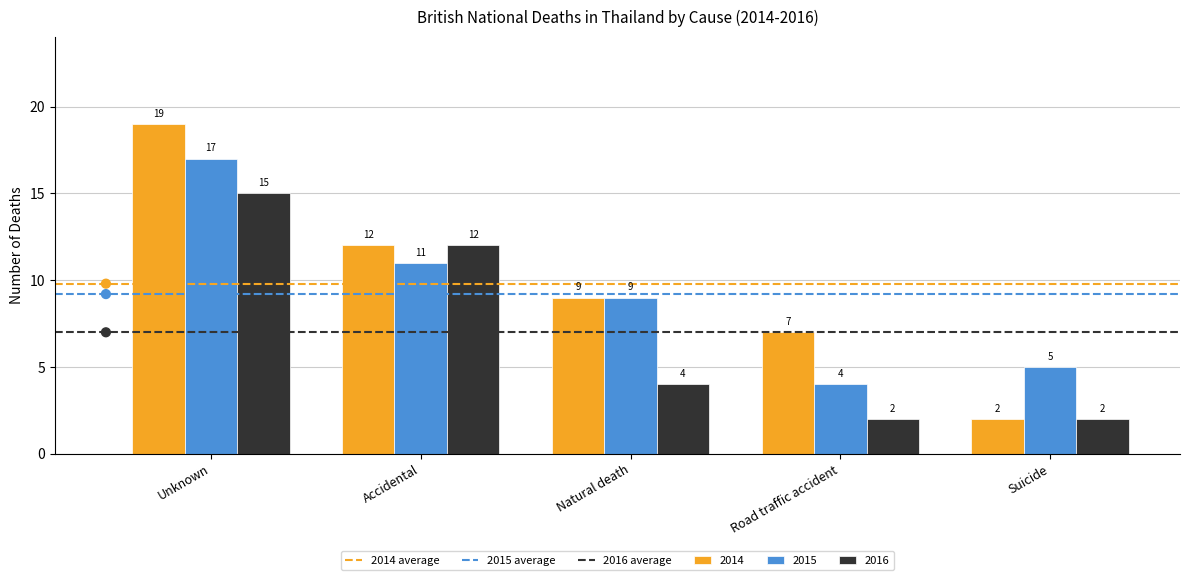

Which series reaches the maximum Y coordinate?

2014 average